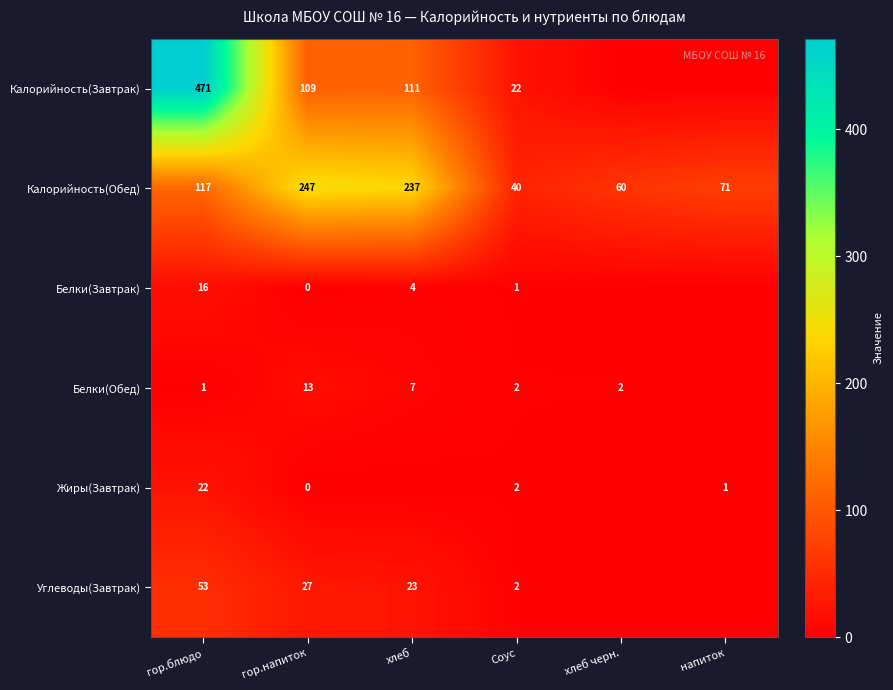

At how many categories does at least one series exceed 437?

1